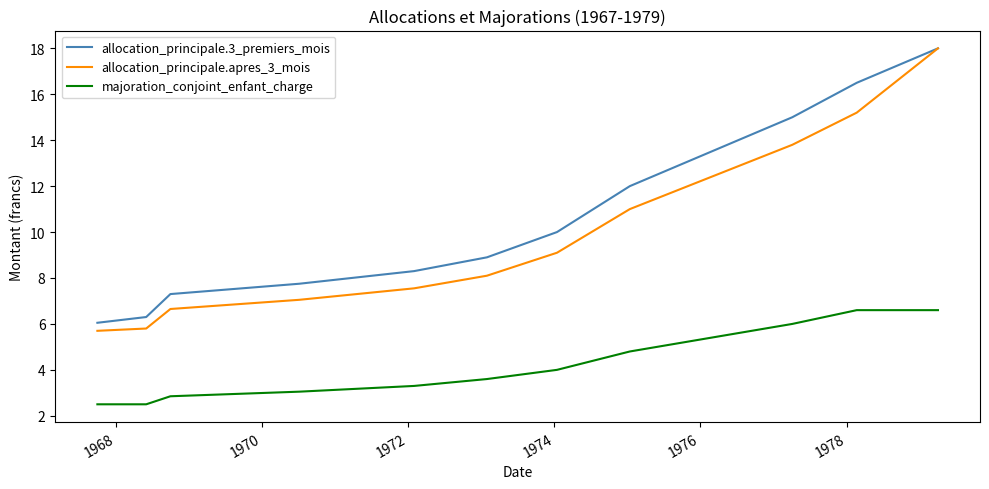

True or false: allocation_principale.3_premiers_mois and majoration_conjoint_enfant_charge cross at least once.

False